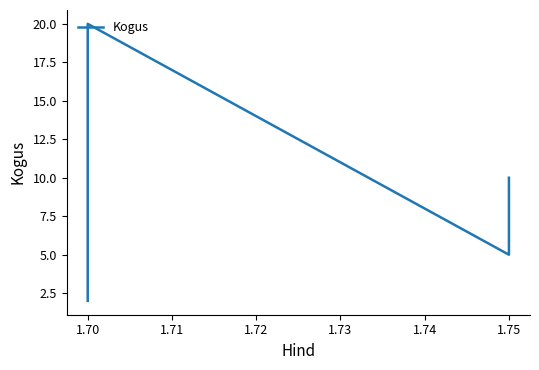

Between 1.75 and 1.70, which is larger?

1.75